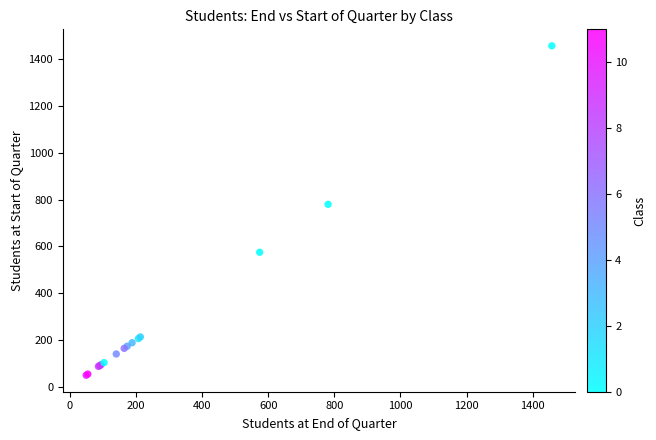

What Y value in the scatter plot is closest to 753?

780